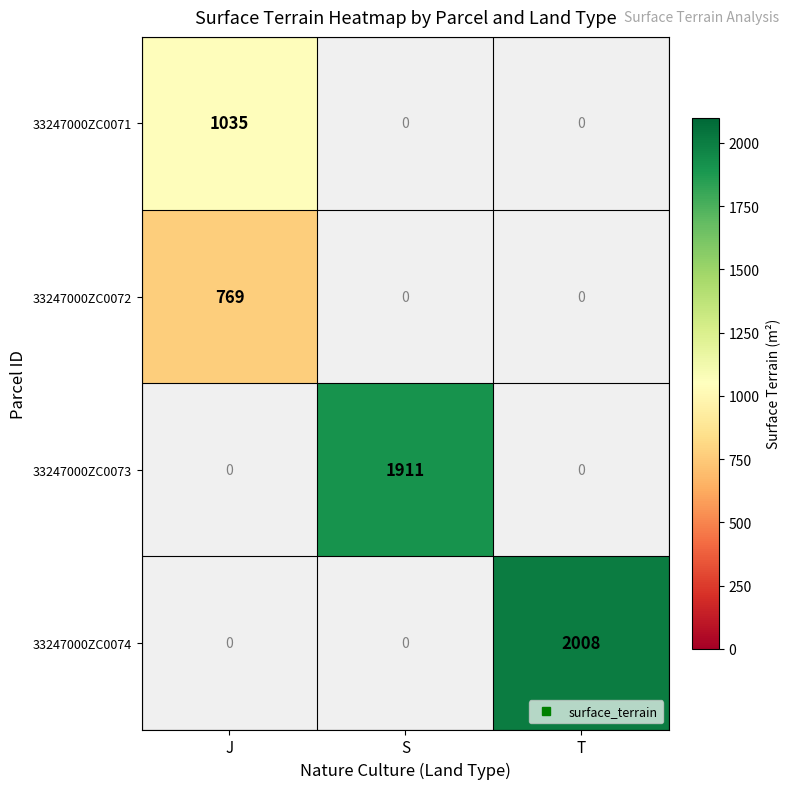

Which label corresponds to the largest value in the chart?

T